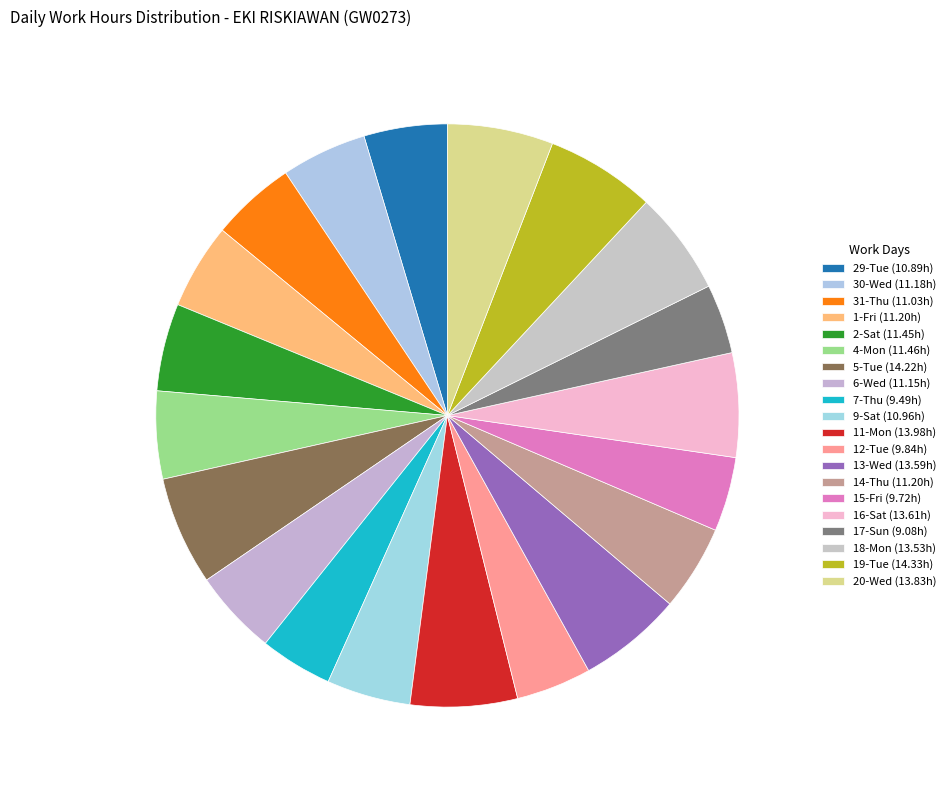

Is it true that 14-Thu is 5% of the pie?

True